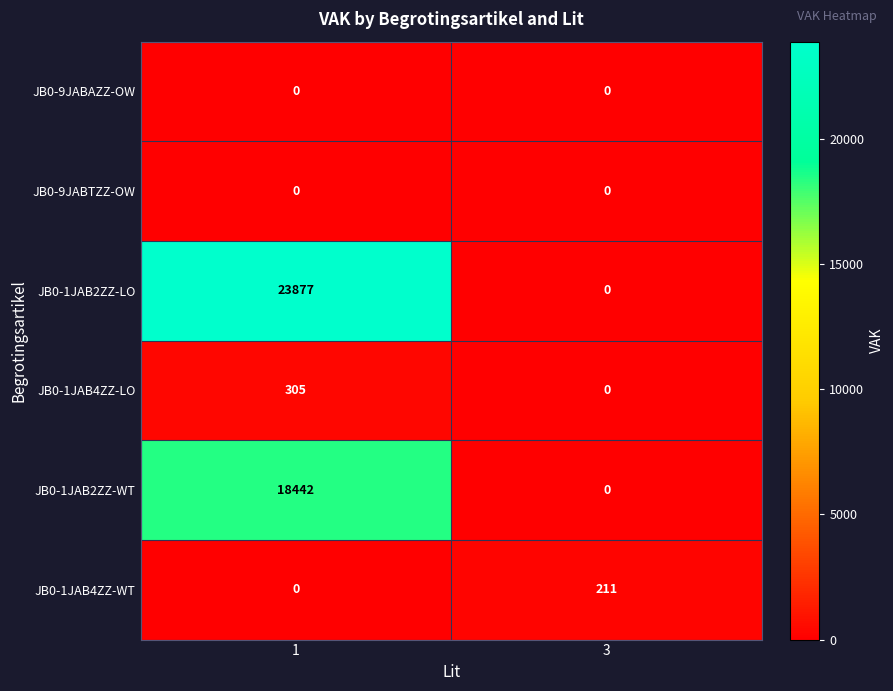

The JB0-1JAB4ZZ-LO series shows 469 at 1. True or false?

False